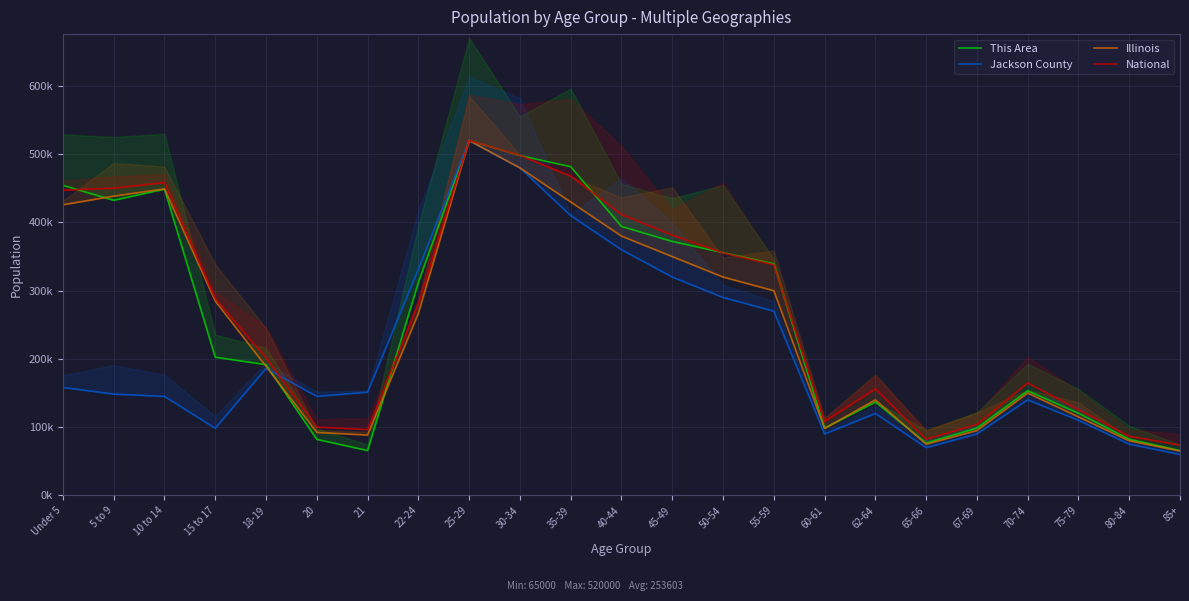

Which label corresponds to the smallest value in the chart?

85+